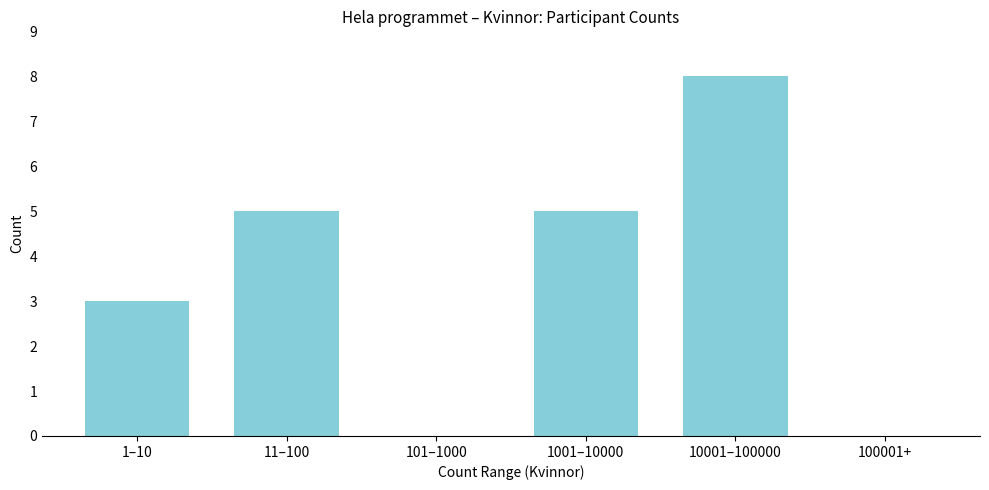

Reading left to right, what are all the values shown in this chart?

1–10=3	11–100=5	101–1000=0	1001–10000=5	10001–100000=8	100001+=0